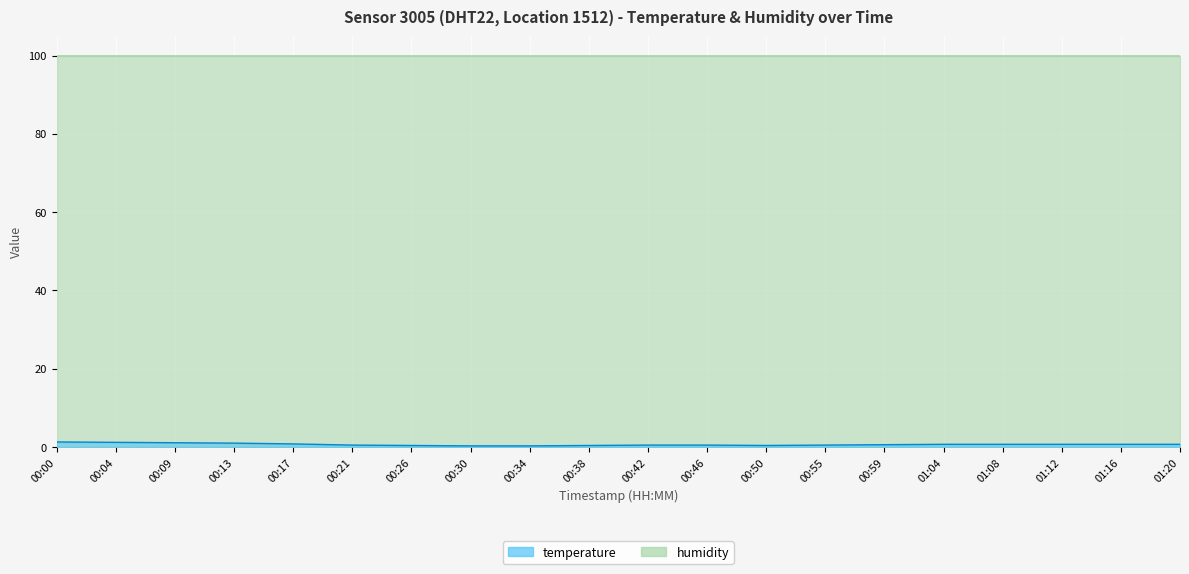

What is the sum of all values?

13.3